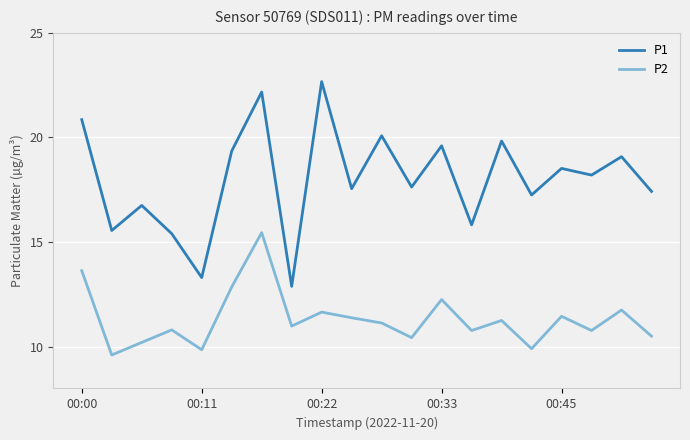

What is the difference between the maximum and minimum values in the P1 series?

9.8